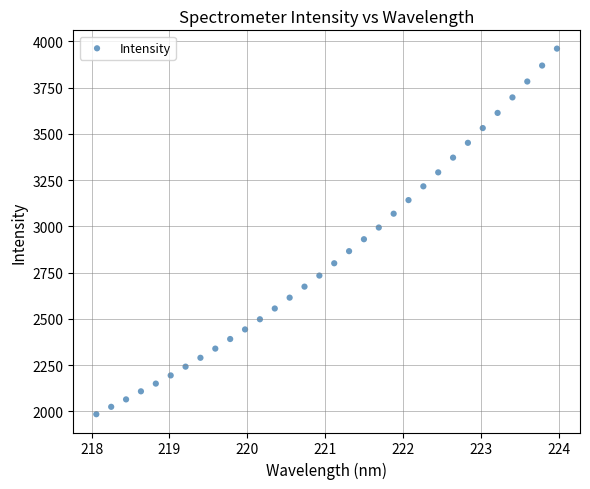

What is the range of X values (max minus min)?

5.9